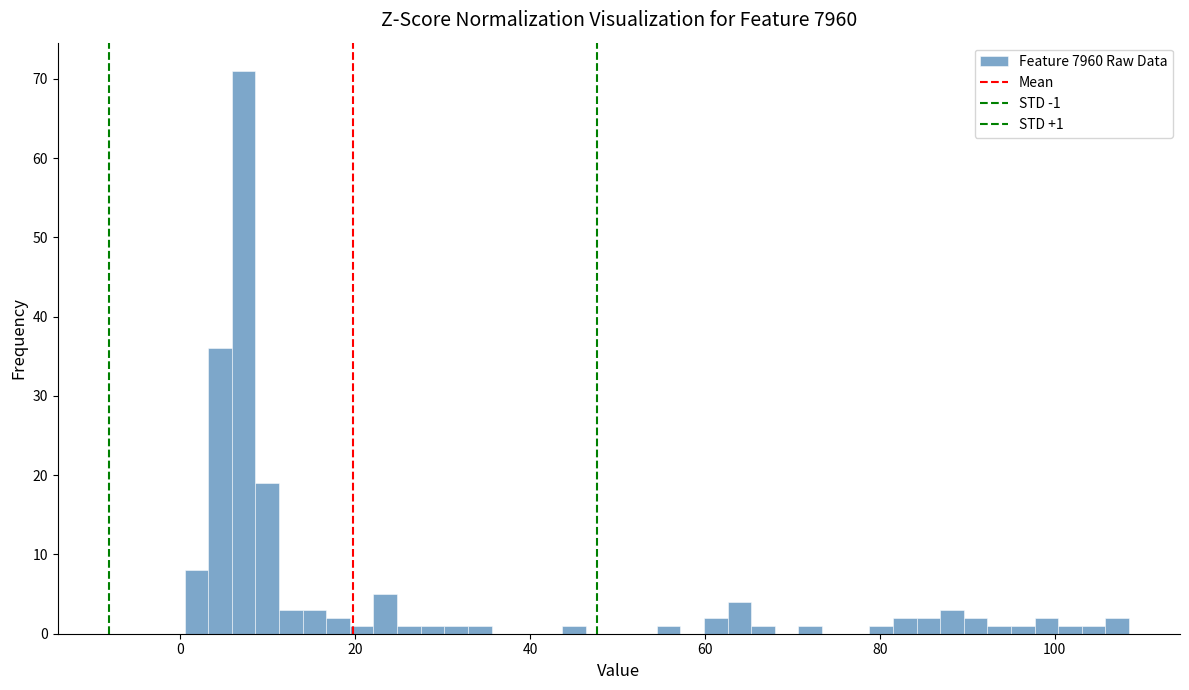

Read against the x-axis, roughly where is the centre of the tallest bar?

8